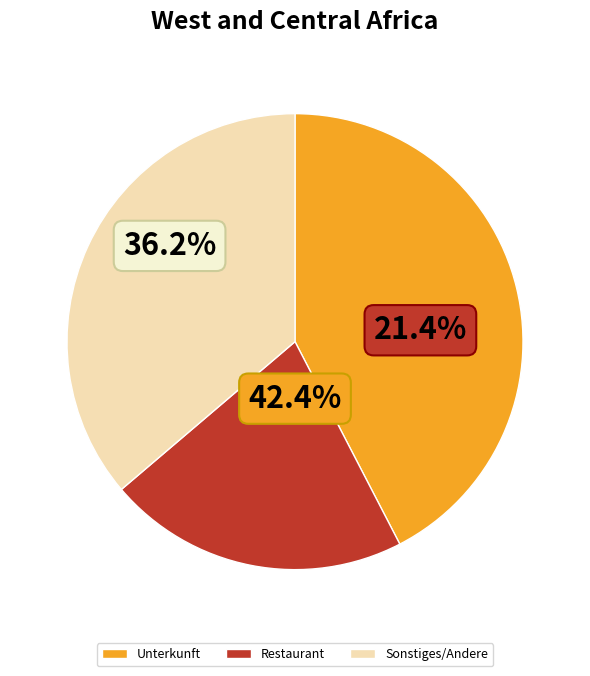

Rank the categories by value from highest to lowest.

Unterkunft, Sonstiges/Andere, Restaurant